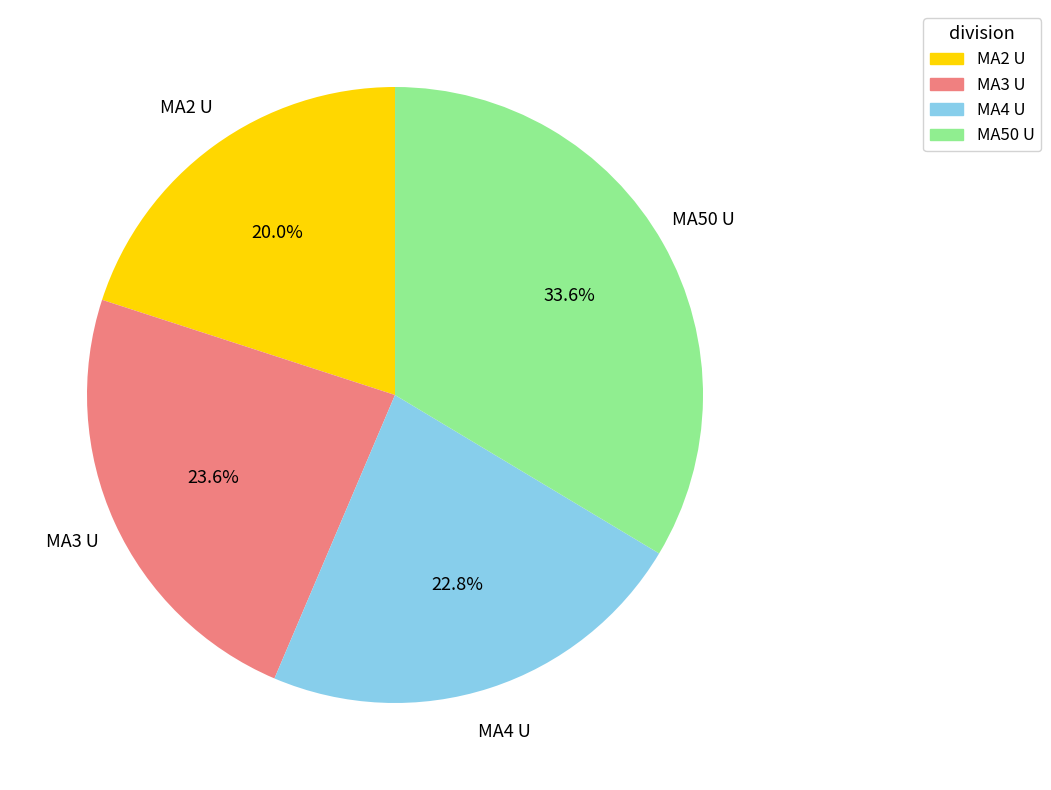

True or false: MA50 U accounts for 46% of the total.

False